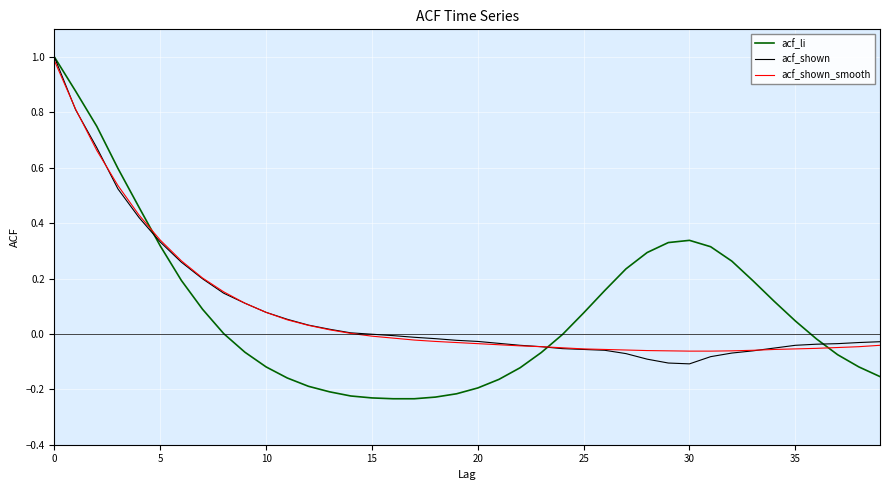

Which series has the largest range (max minus min)?

acf_li